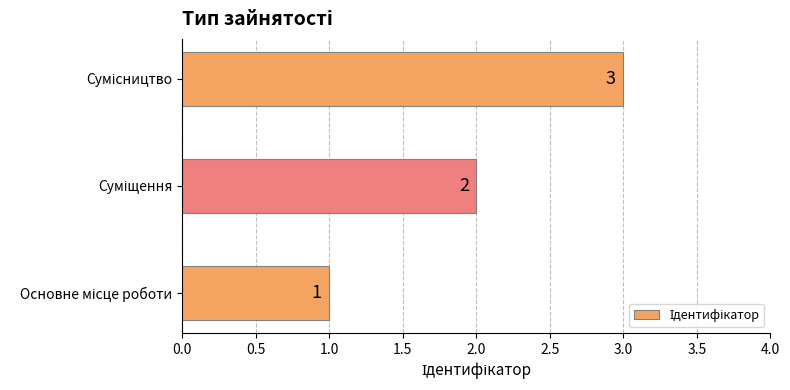

What is the maximum value shown in the chart?

3